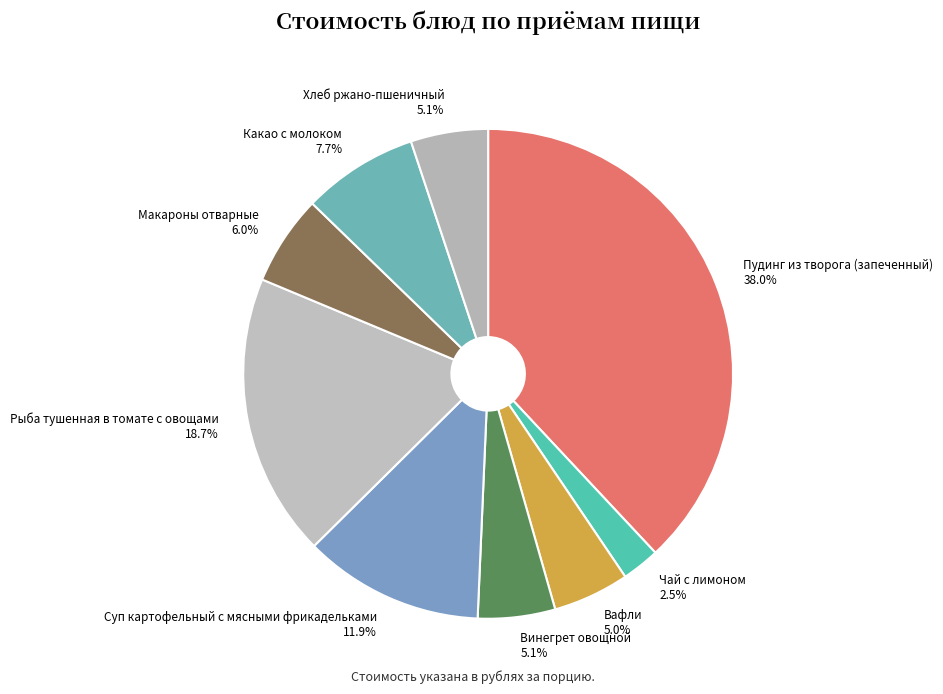

What percentage is NOT represented by Какао с молоком?

92.3%